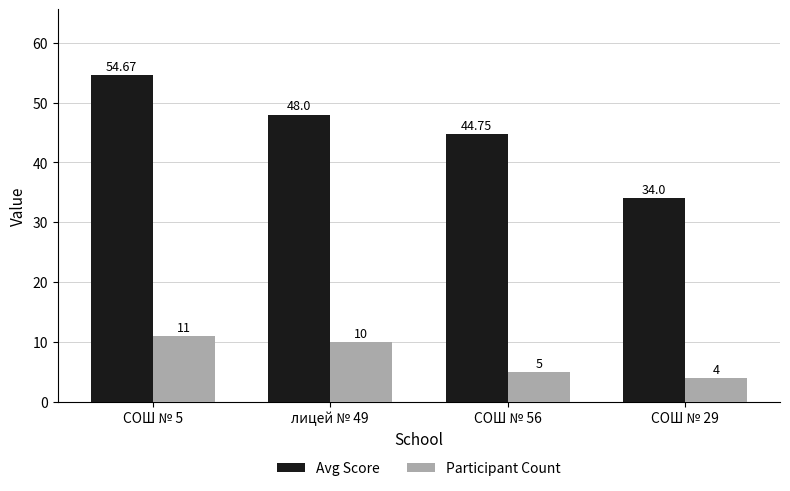

What is the approximate value of Participant Count at СОШ № 29?

4.0